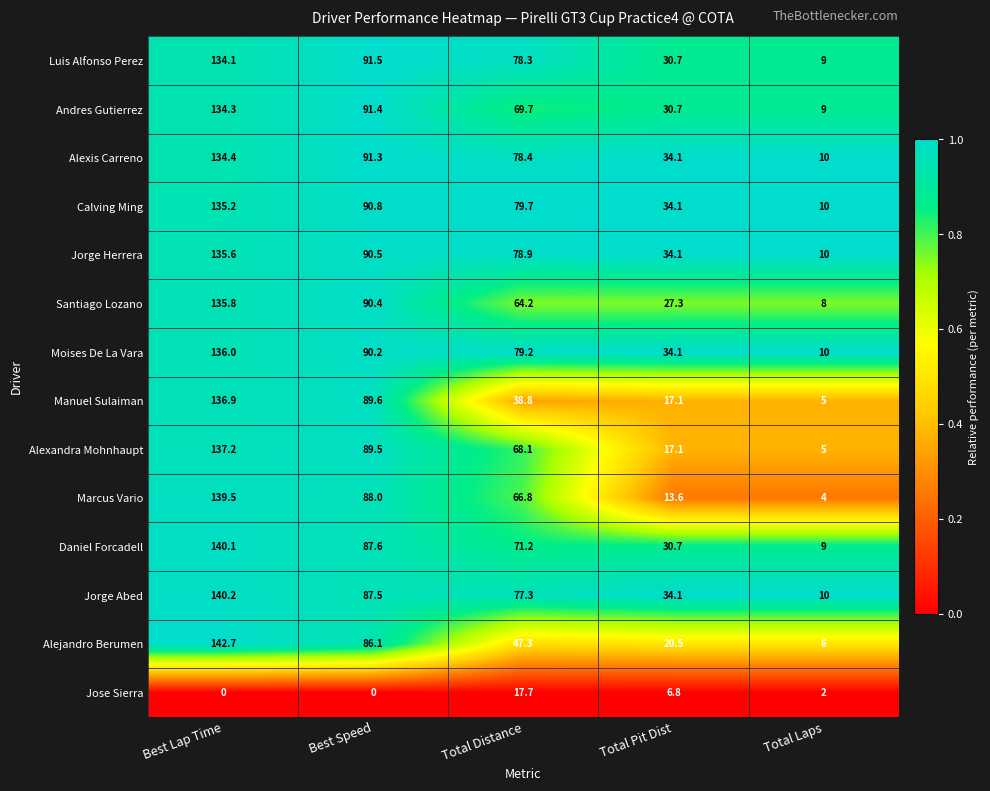

Between Best Lap Time and Total Distance, which series saw the biggest shift?

Manuel Sulaiman